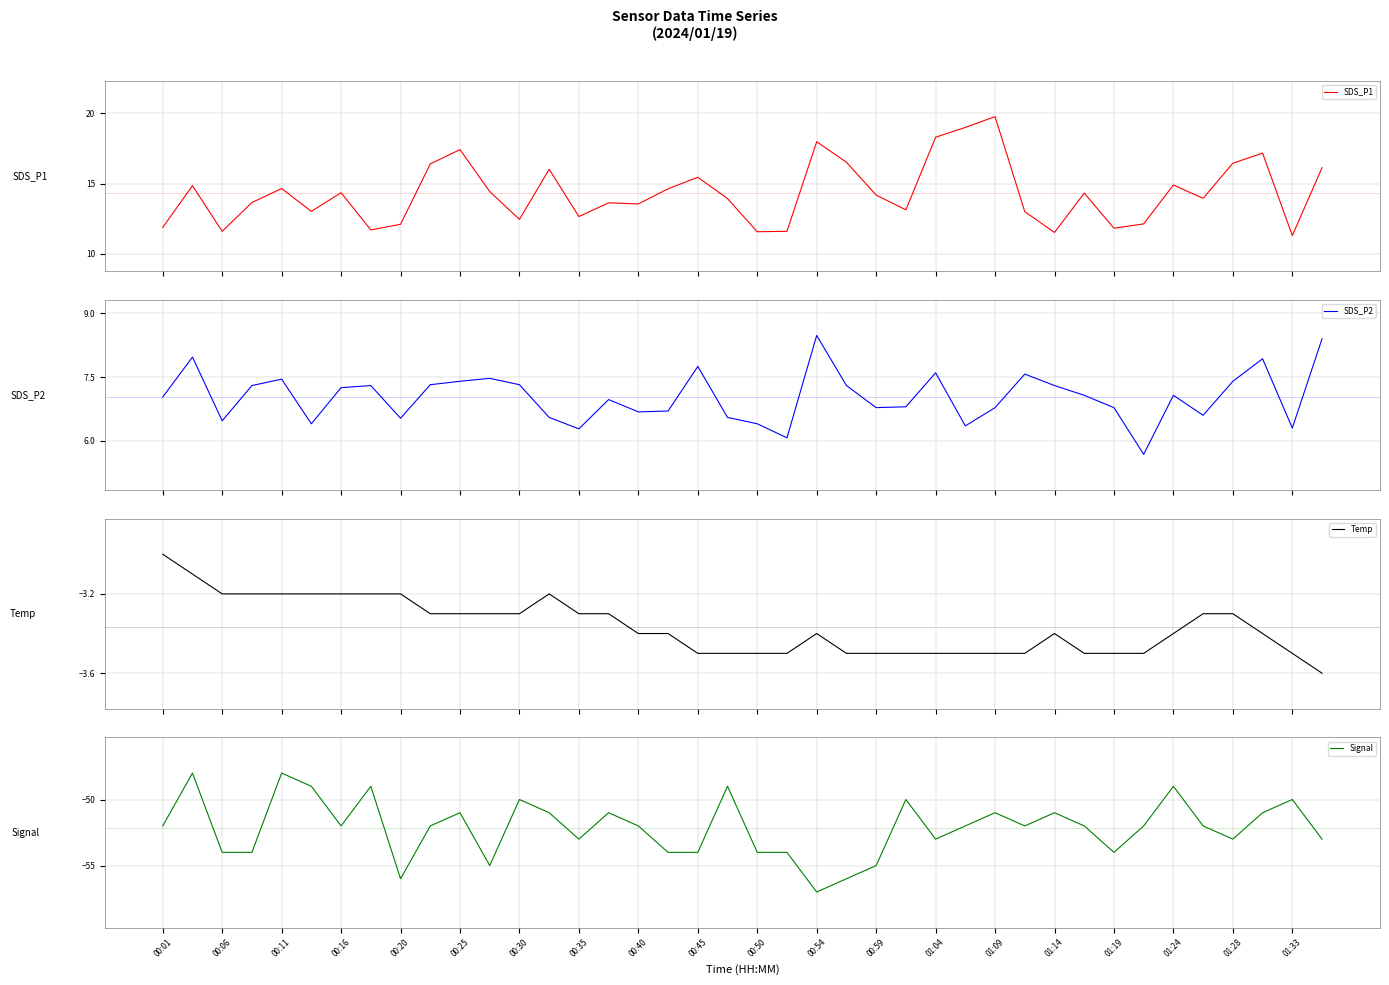

Reading right to left, what are all the values shown in this chart?

SDS_P1: 16.1	11.3	17.2	16.4	13.9	14.9	12.1	11.8	14.3	11.5	13.0	19.8	19.0	18.3	13.1	14.2	16.5	18.0	11.6	11.6	13.9	15.4	14.6	13.6	13.6	12.7	16.0	12.4	14.4	17.4	16.4	12.1	11.7	14.3	13.0	14.7	13.7	11.6	14.8	11.9
SDS_P2: 8.4	6.3	7.9	7.4	6.6	7.1	5.7	6.8	7.1	7.3	7.6	6.8	6.3	7.6	6.8	6.8	7.3	8.5	6.1	6.4	6.5	7.8	6.7	6.7	7.0	6.3	6.5	7.3	7.5	7.4	7.3	6.5	7.3	7.2	6.4	7.5	7.3	6.5	8.0	7.0
Temp: -3.6	-3.5	-3.4	-3.3	-3.3	-3.4	-3.5	-3.5	-3.5	-3.4	-3.5	-3.5	-3.5	-3.5	-3.5	-3.5	-3.5	-3.4	-3.5	-3.5	-3.5	-3.5	-3.4	-3.4	-3.3	-3.3	-3.2	-3.3	-3.3	-3.3	-3.3	-3.2	-3.2	-3.2	-3.2	-3.2	-3.2	-3.2	-3.1	-3.0
Signal: -53.0	-50.0	-51.0	-53.0	-52.0	-49.0	-52.0	-54.0	-52.0	-51.0	-52.0	-51.0	-52.0	-53.0	-50.0	-55.0	-56.0	-57.0	-54.0	-54.0	-49.0	-54.0	-54.0	-52.0	-51.0	-53.0	-51.0	-50.0	-55.0	-51.0	-52.0	-56.0	-49.0	-52.0	-49.0	-48.0	-54.0	-54.0	-48.0	-52.0